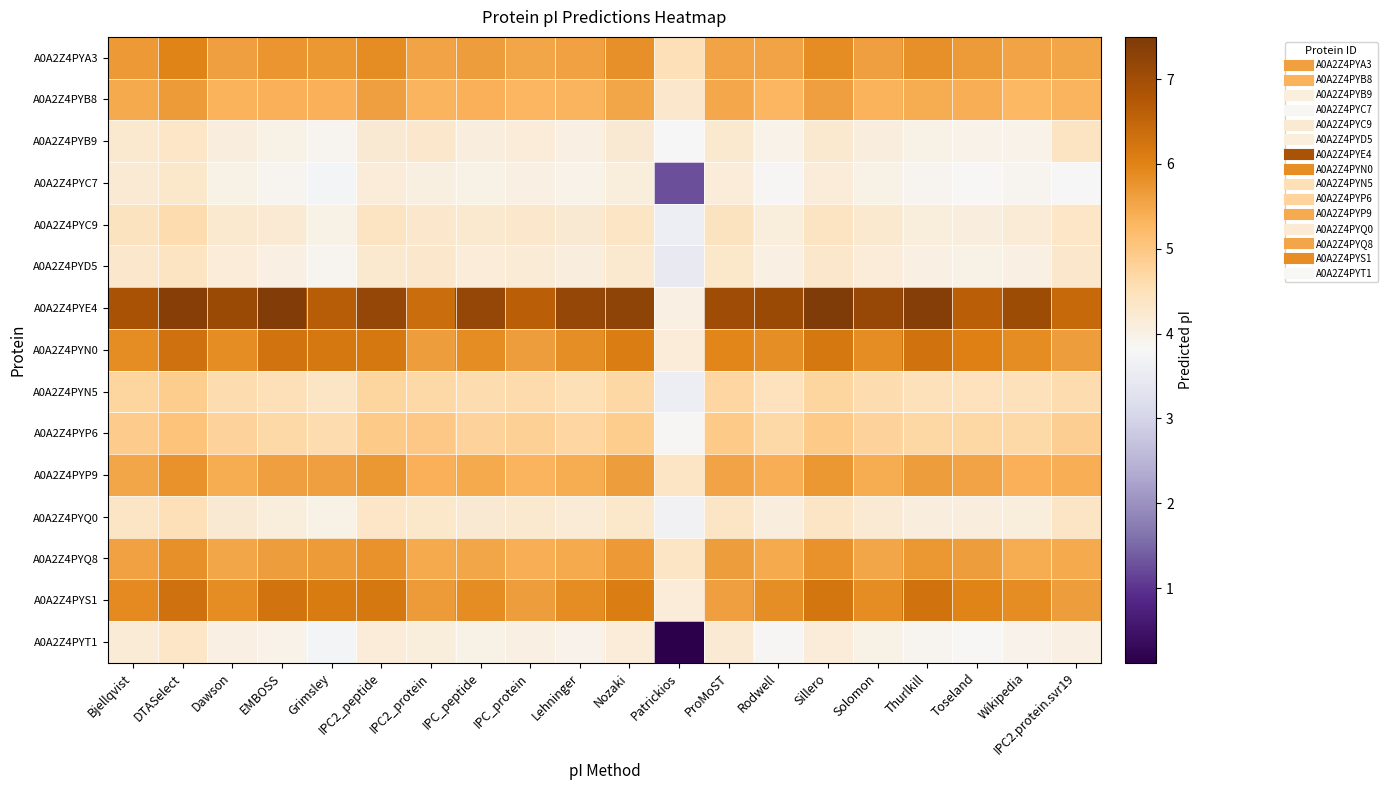

Which series has the widest spread of values?

A0A2Z4PYT1